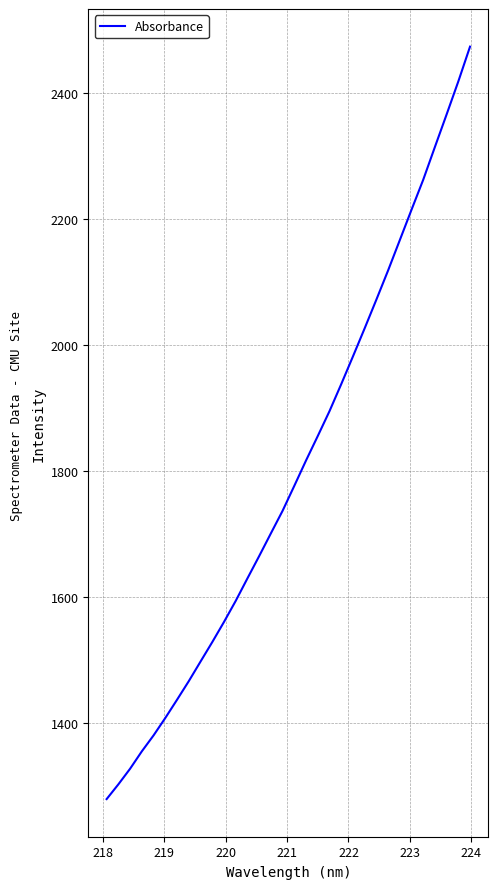

What is the minimum value shown in the chart?

1280.1